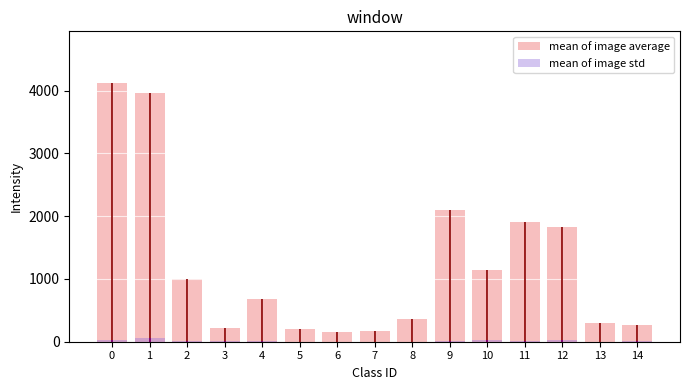

At which label is mean of image average closest to 2137?

9